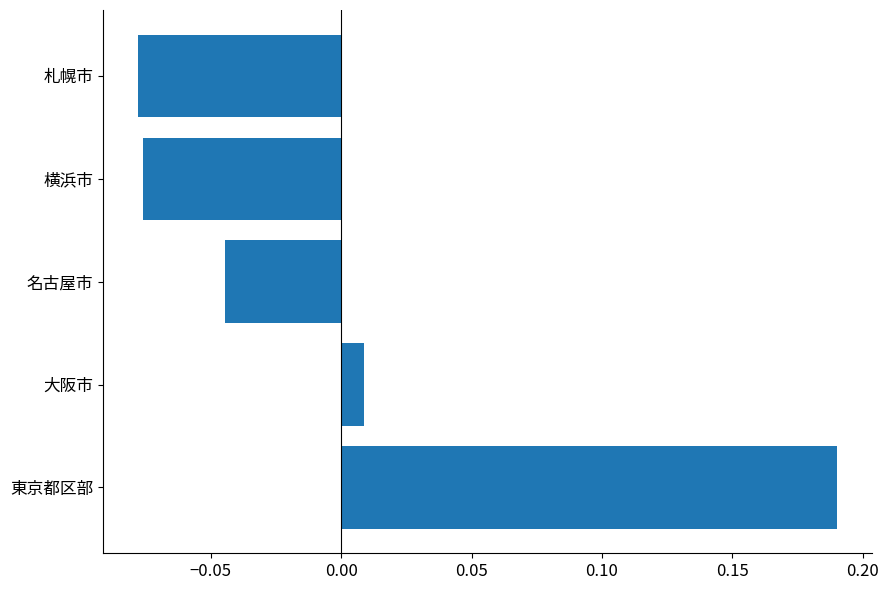

Which has a higher value, 大阪市 or 札幌市?

大阪市